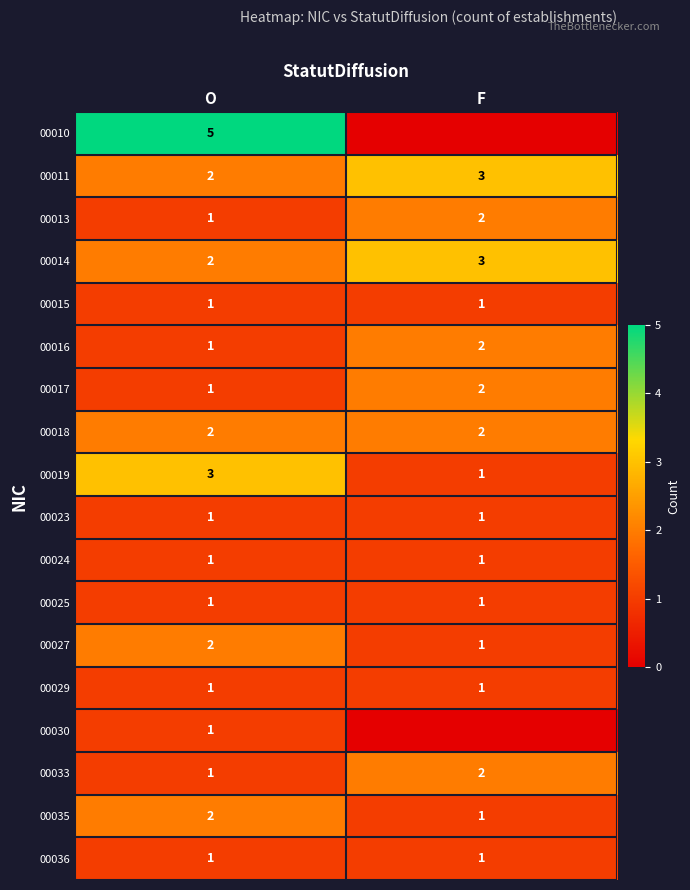

Which label corresponds to the smallest value in the chart?

F